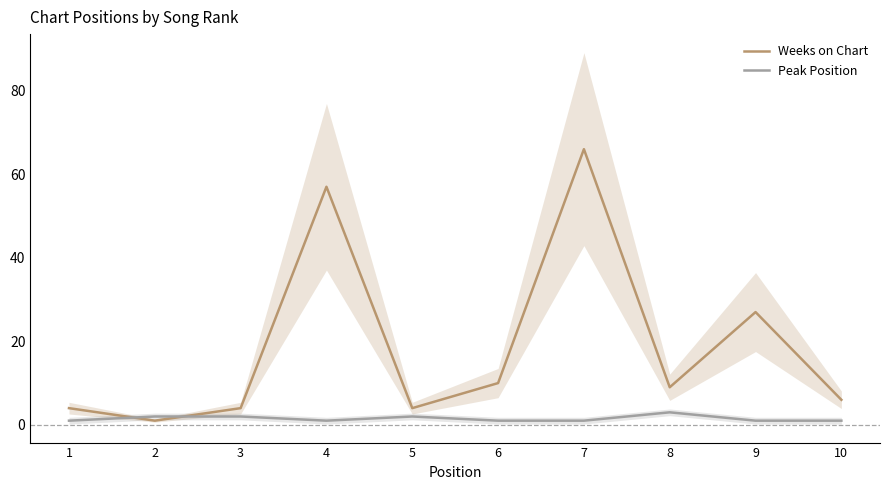

The Peak Position series shows 1 at 6. True or false?

False